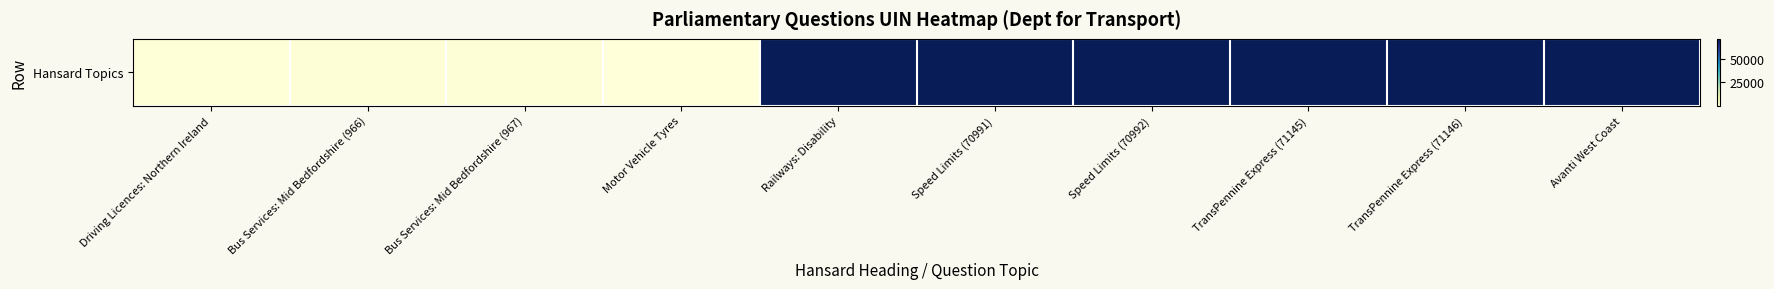

Is it true that the value at Speed Limits (70992) is 70992?

True